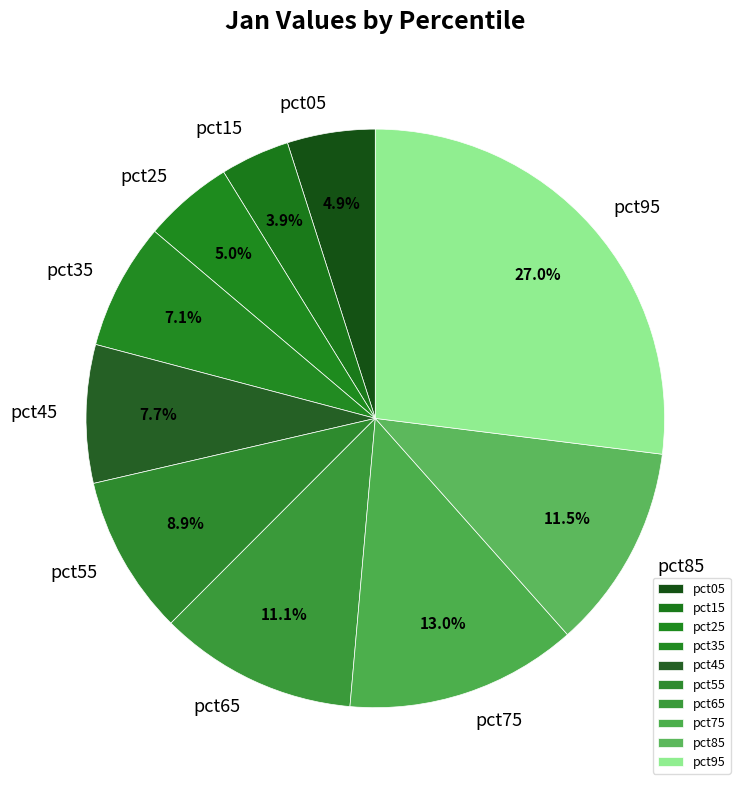

To the nearest percent, what is the combined percentage of pct45 and pct35?

15%